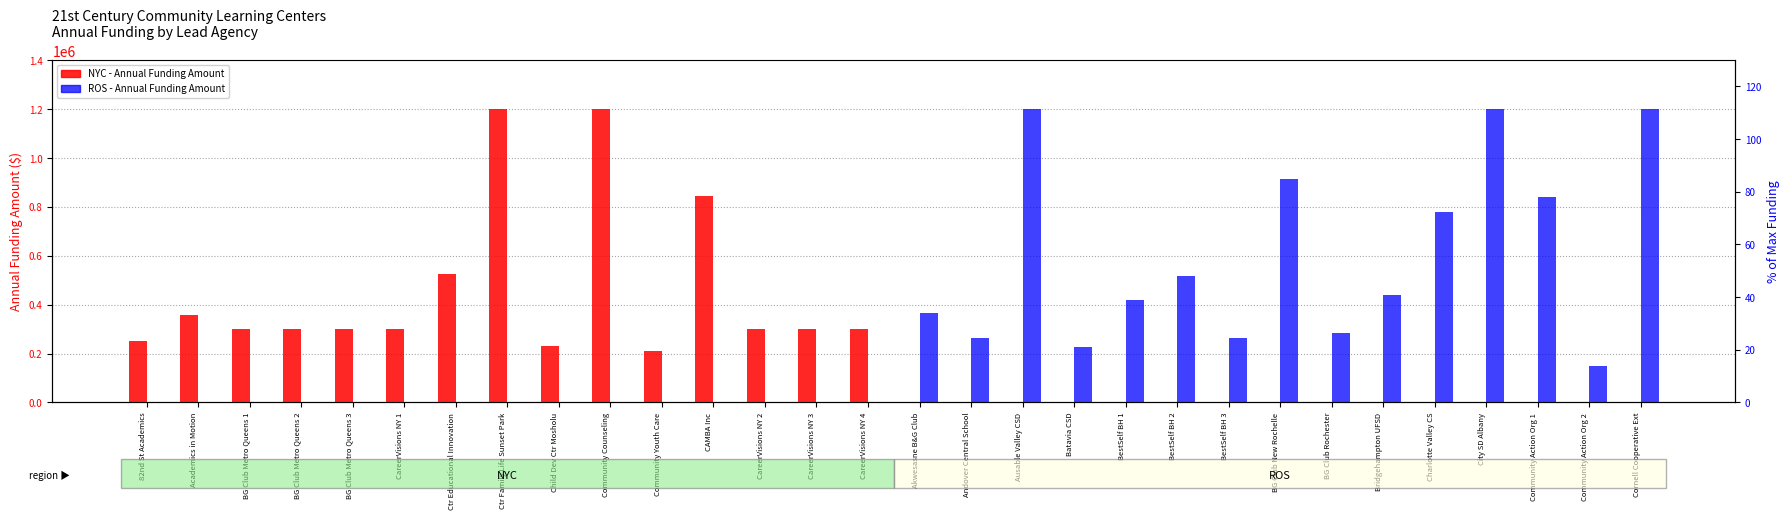

Reading right to left, list all the values displayed in this chart.

NYC funding: 0	0	0	0	0	0	0	0	0	0	0	0	0	0	0	300000	300000	300000	845957	210000	1200000	232536	1200000	525000	300000	300000	300000	300000	359100	252000
ROS funding: 1200000	147000	840000	1200000	777000	438900	283094	911732	262500	516600	420000	228393	1200000	262500	364704	0	0	0	0	0	0	0	0	0	0	0	0	0	0	0